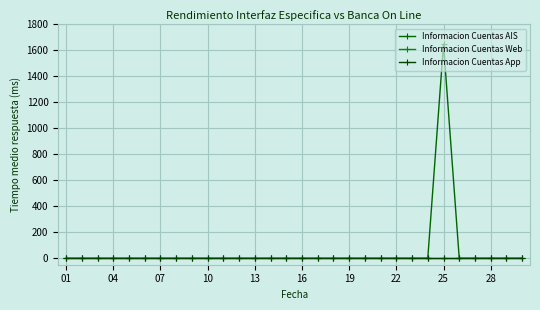

Which series has the widest spread of values?

Informacion Cuentas AIS